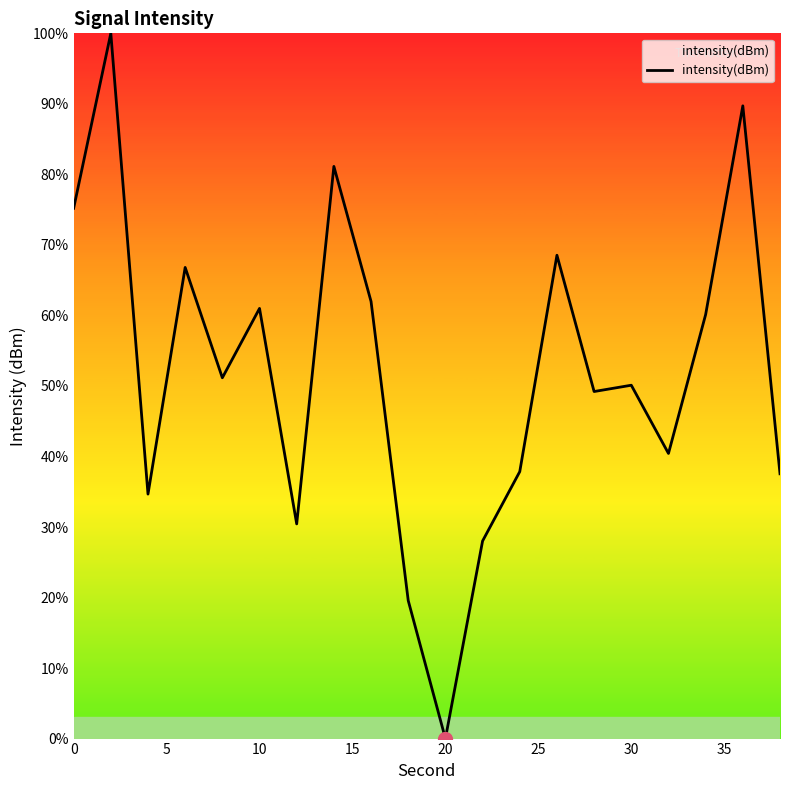

Does the chart display data point markers on the line(s)?

No